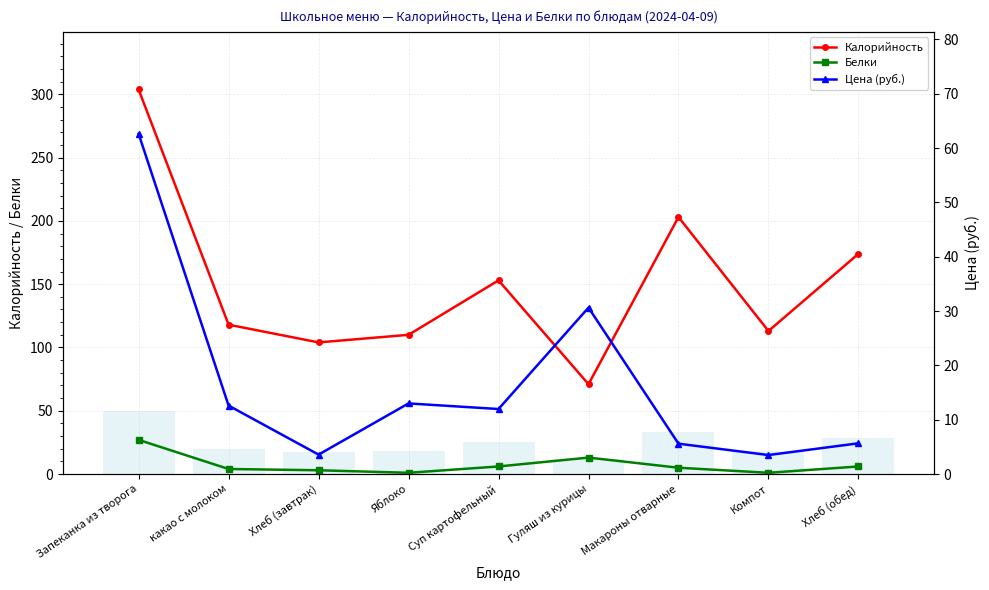

Reading left to right, list all the values displayed in this chart.

Калорийность: Запеканка из творога=303.8	какао с молоком=118.0	Хлеб (завтрак)=104.0	Яблоко=110.0	Суп картофельный=153.0	Гуляш из курицы=71.0	Макароны отварные=203.0	Компот=113.0	Хлеб (обед)=174.0
Белки: Запеканка из творога=27.0	какао с молоком=4.0	Хлеб (завтрак)=3.0	Яблоко=1.0	Суп картофельный=6.0	Гуляш из курицы=13.0	Макароны отварные=5.0	Компот=1.0	Хлеб (обед)=6.0
avg Калорийность (scaled): Запеканка из творога=50.0	какао с молоком=19.4	Хлеб (завтрак)=17.1	Яблоко=18.1	Суп картофельный=25.2	Гуляш из курицы=11.7	Макароны отварные=33.4	Компот=18.6	Хлеб (обед)=28.6
Цена (руб.): Запеканка из творога=62.6	какао с молоком=12.6	Хлеб (завтрак)=3.6	Яблоко=13.0	Суп картофельный=12.0	Гуляш из курицы=30.6	Макароны отварные=5.6	Компот=3.5	Хлеб (обед)=5.7